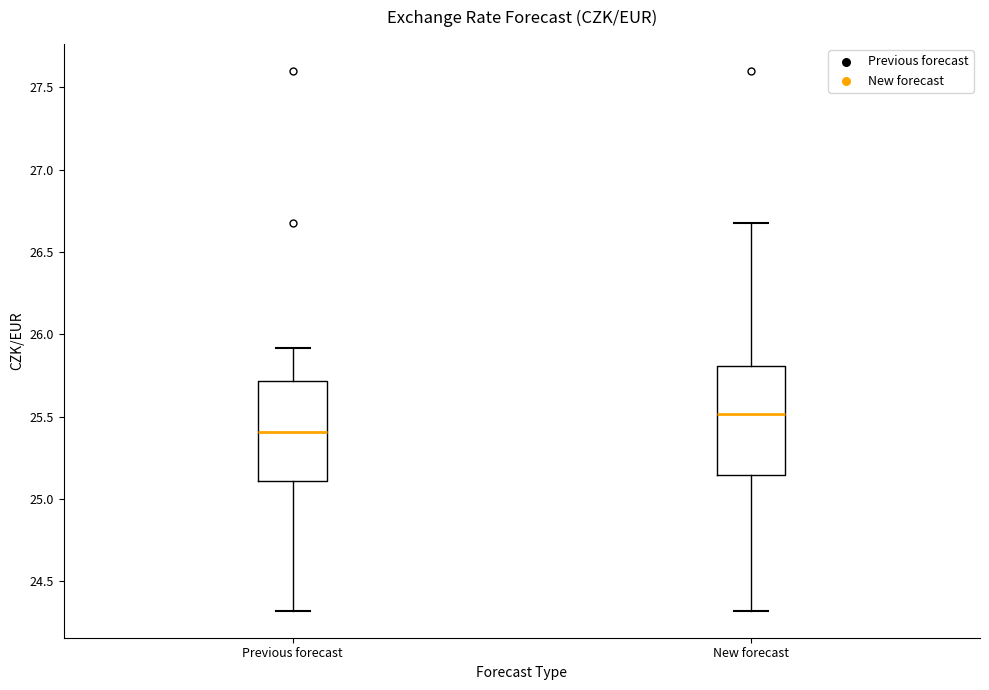

Where does the lower whisker of the box for New forecast end on the y-axis? The values are not printed on the chart, so give them approximately, as read against the axis.

24.30